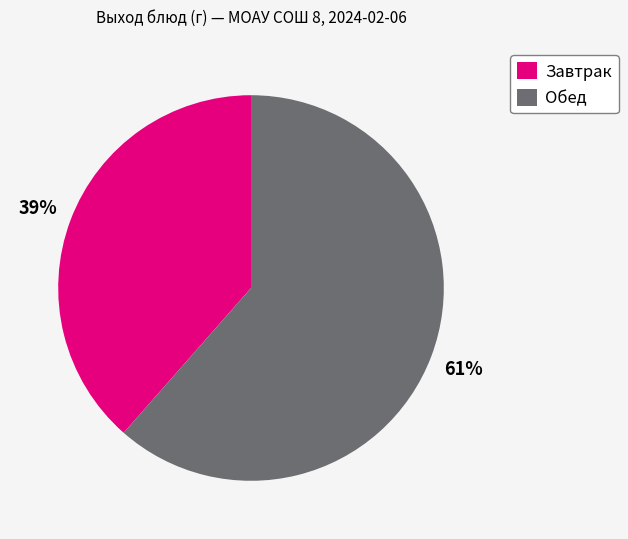

Is it true that Завтрак is 46% of the pie?

False